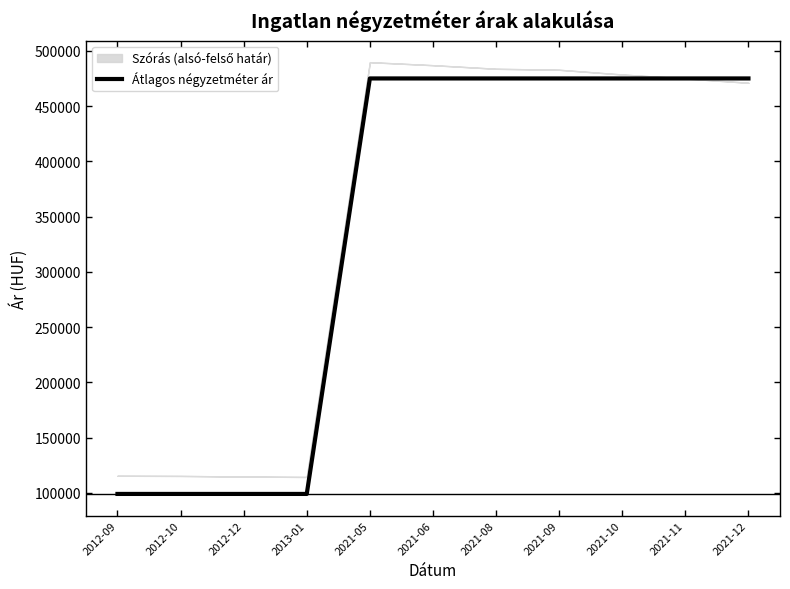

Rank the categories by value from highest to lowest.

2021-05, 2021-06, 2021-08, 2021-09, 2021-10, 2021-11, 2021-12, 2012-09, 2012-10, 2012-12, 2013-01